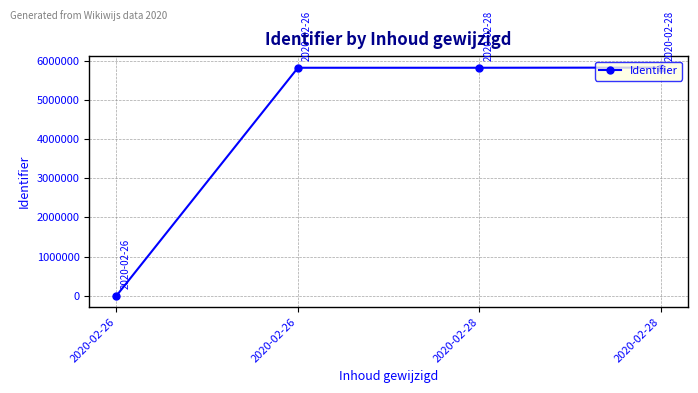

How many series are shown in this chart?

1